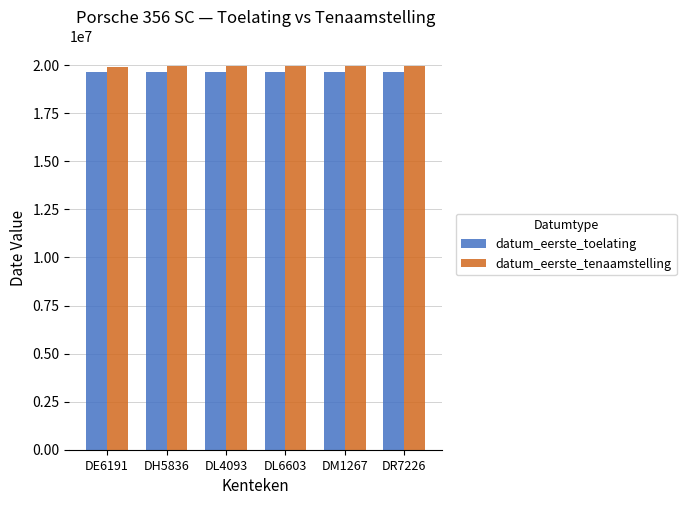

What is the sum of the datum_eerste_tenaamstelling values at DL4093 and DR7226?

39931729